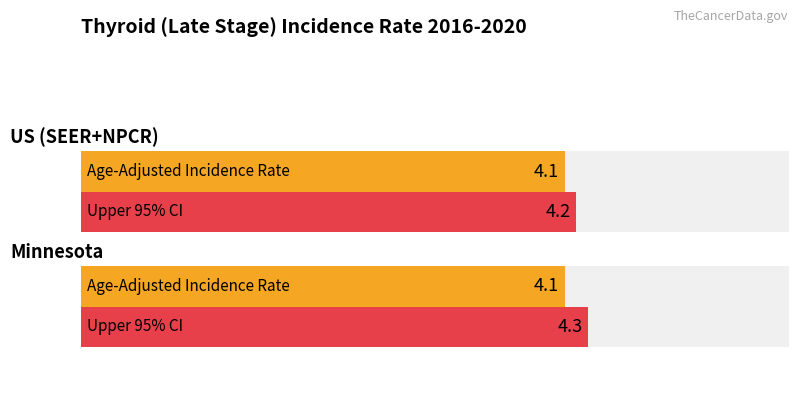

Between 1 and 0, which is larger?

1